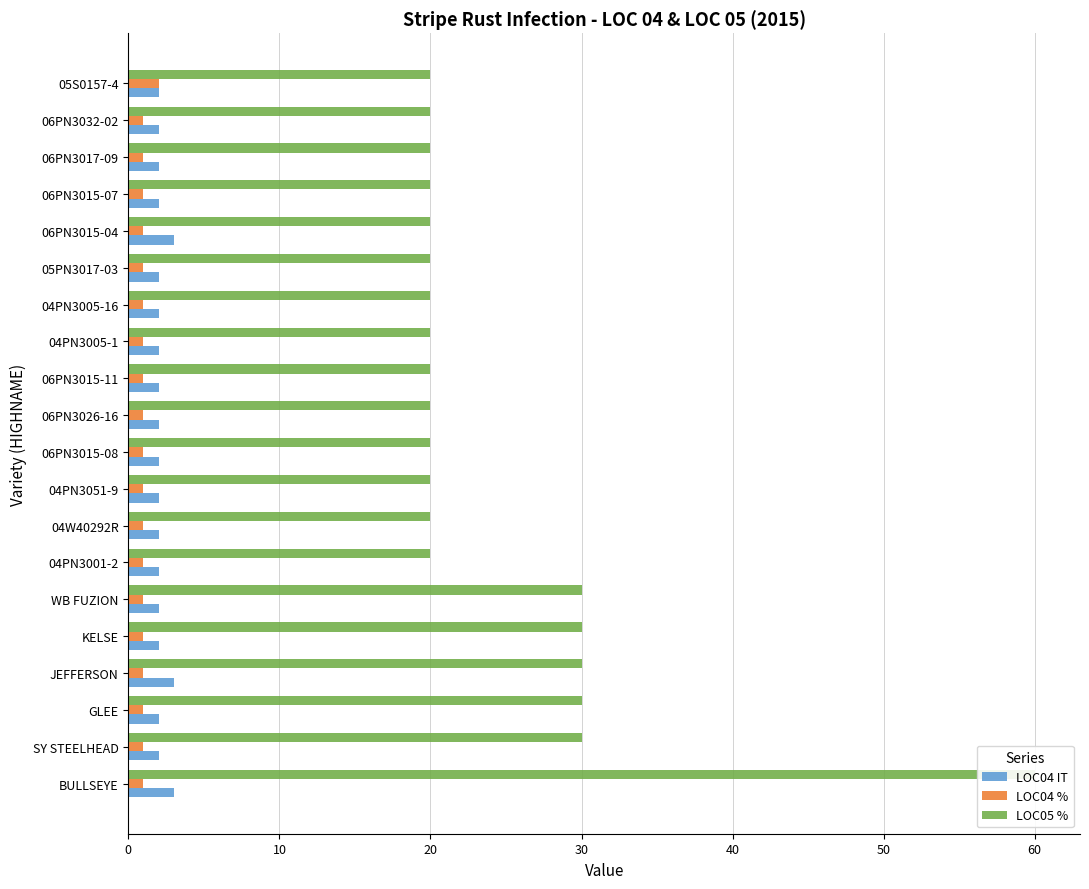

Count the LOC04 % values in the range 1 to 2.

20